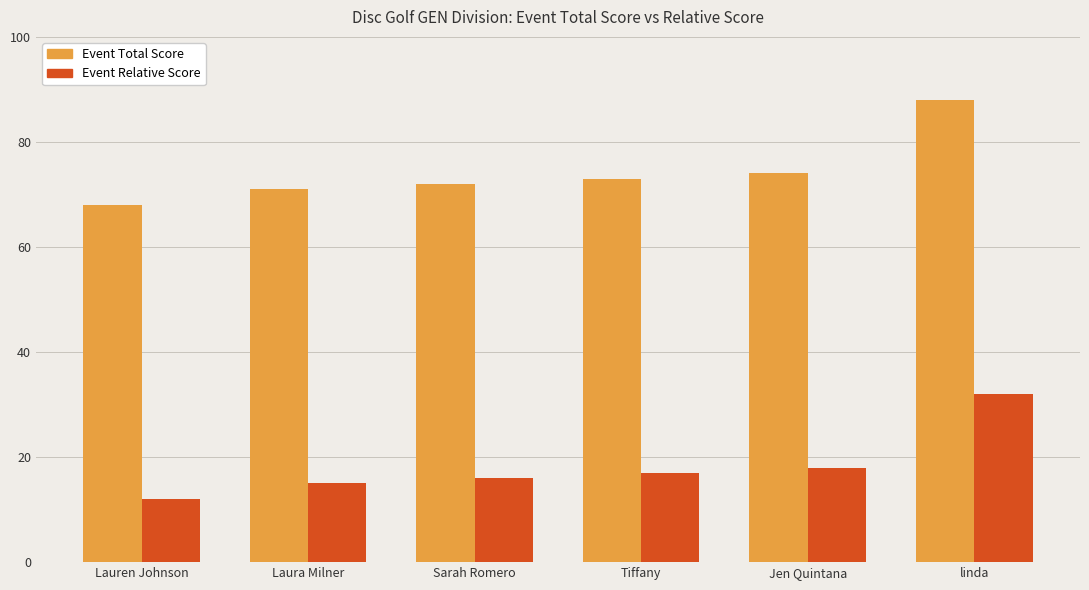

Which category has the highest value across all series?

linda